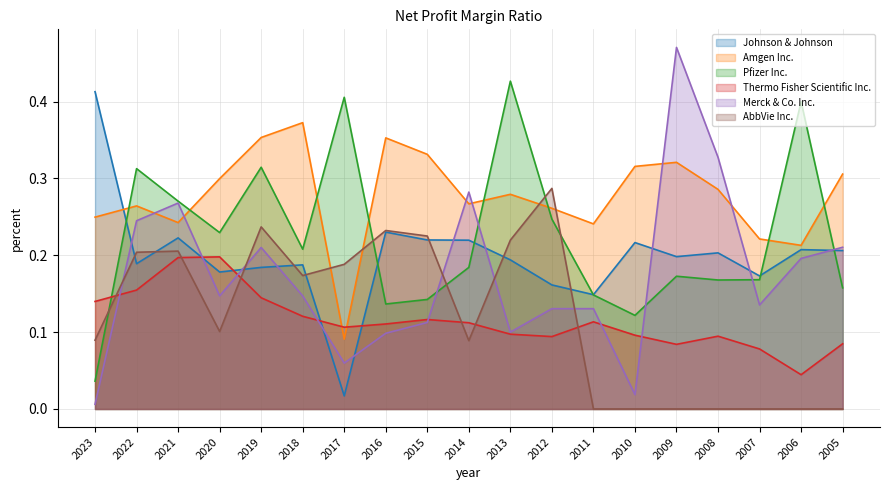

Which has a higher value, 2015 or 2021?

2021